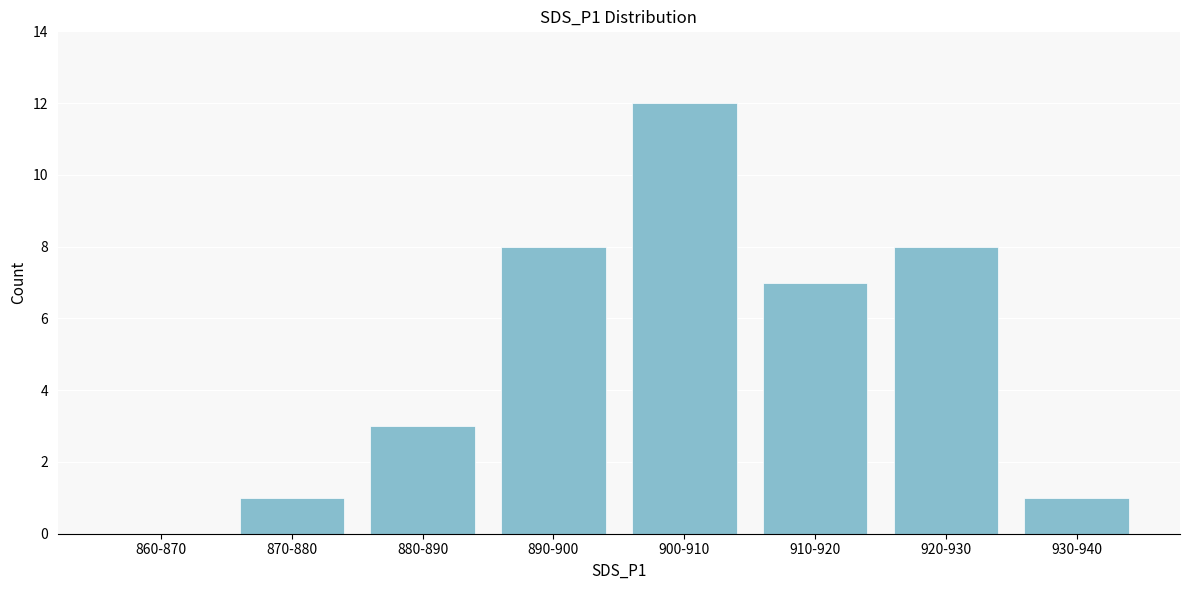

Reading left to right, extract all data points from this chart.

860-870=0	870-880=1	880-890=3	890-900=8	900-910=12	910-920=7	920-930=8	930-940=1